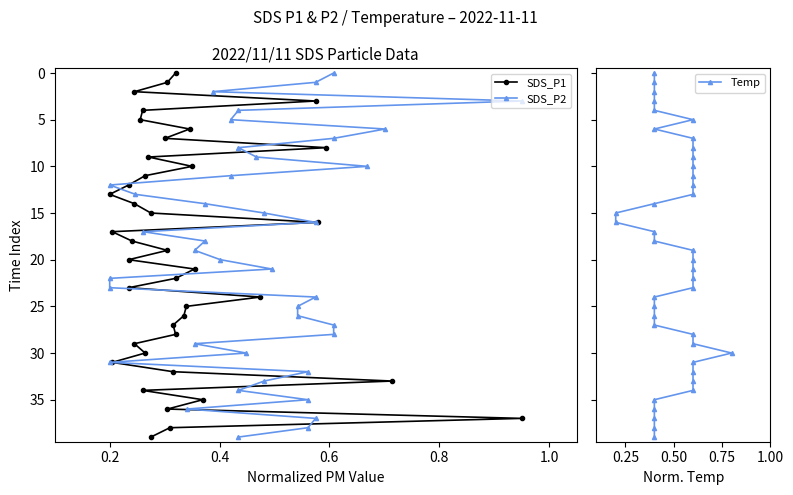

How many values in the Temp series exceed 20?

19